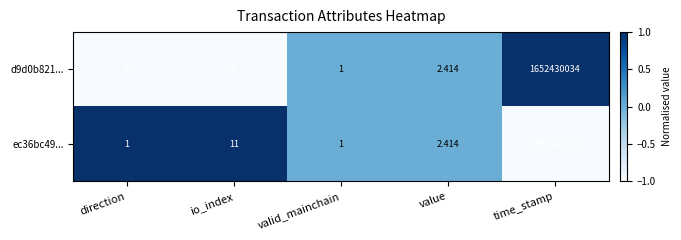

Which label corresponds to the smallest value in the chart?

direction